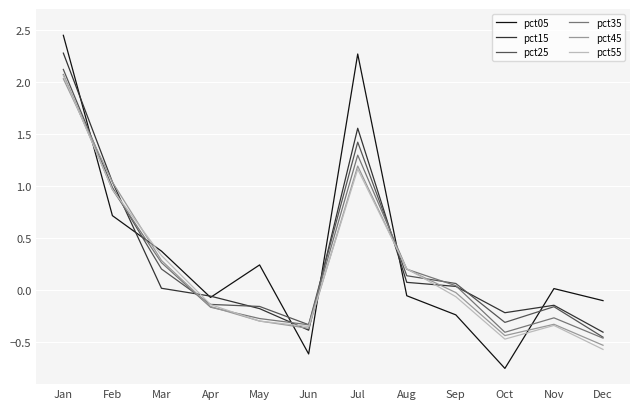

At which category is the sum across all series the highest?

Jan